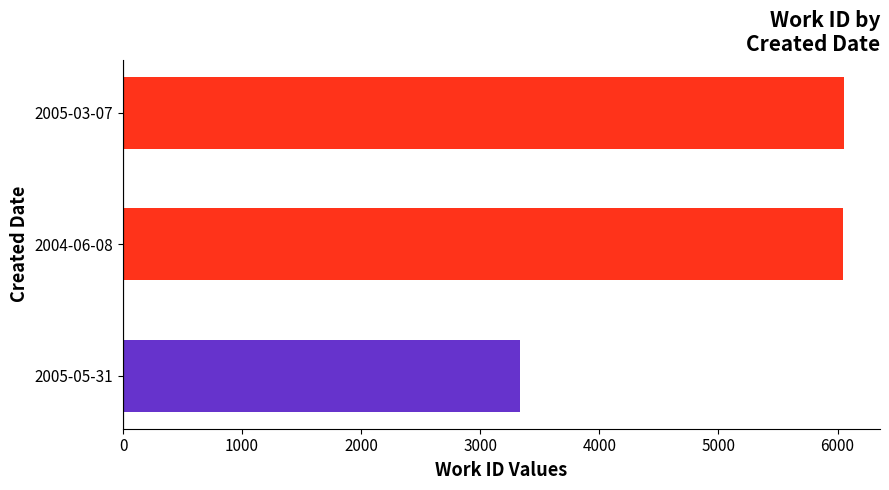

What is the approximate value at 2004-06-08, to the nearest 50?

6050